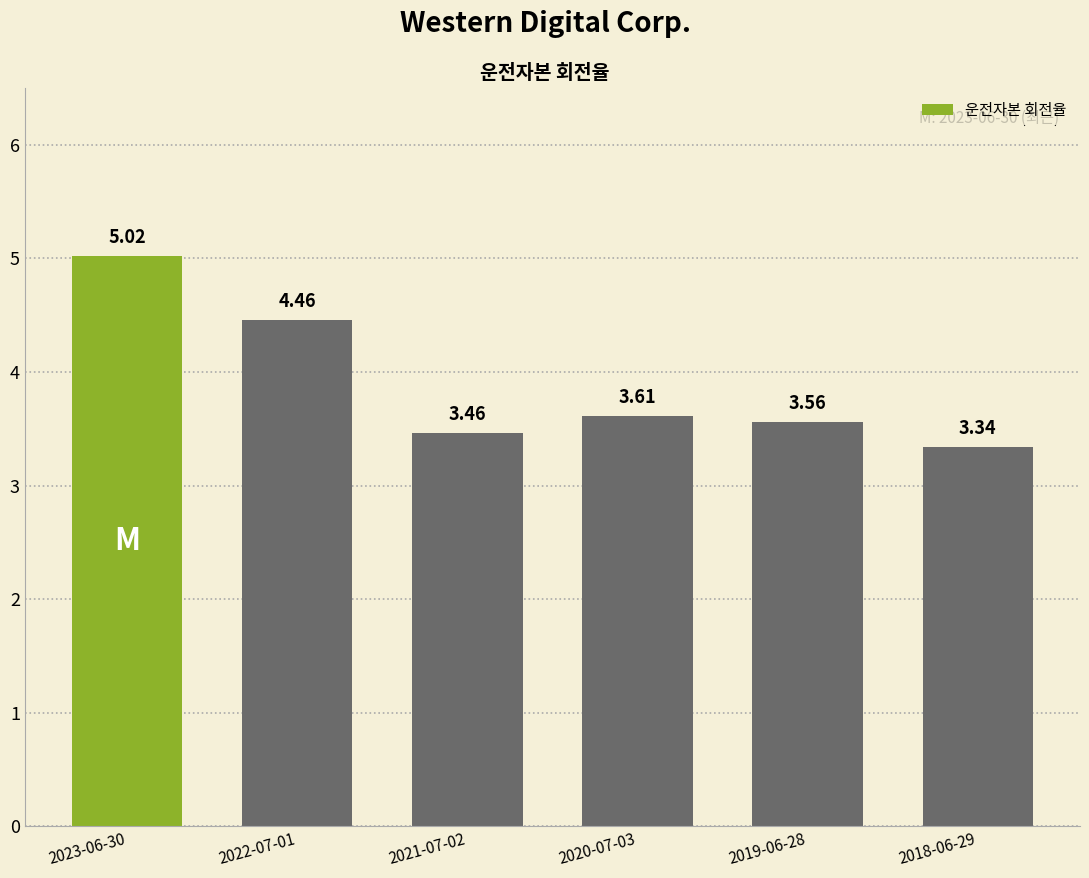

What is the difference between the values at 2022-07-01 and 2019-06-28?

0.9